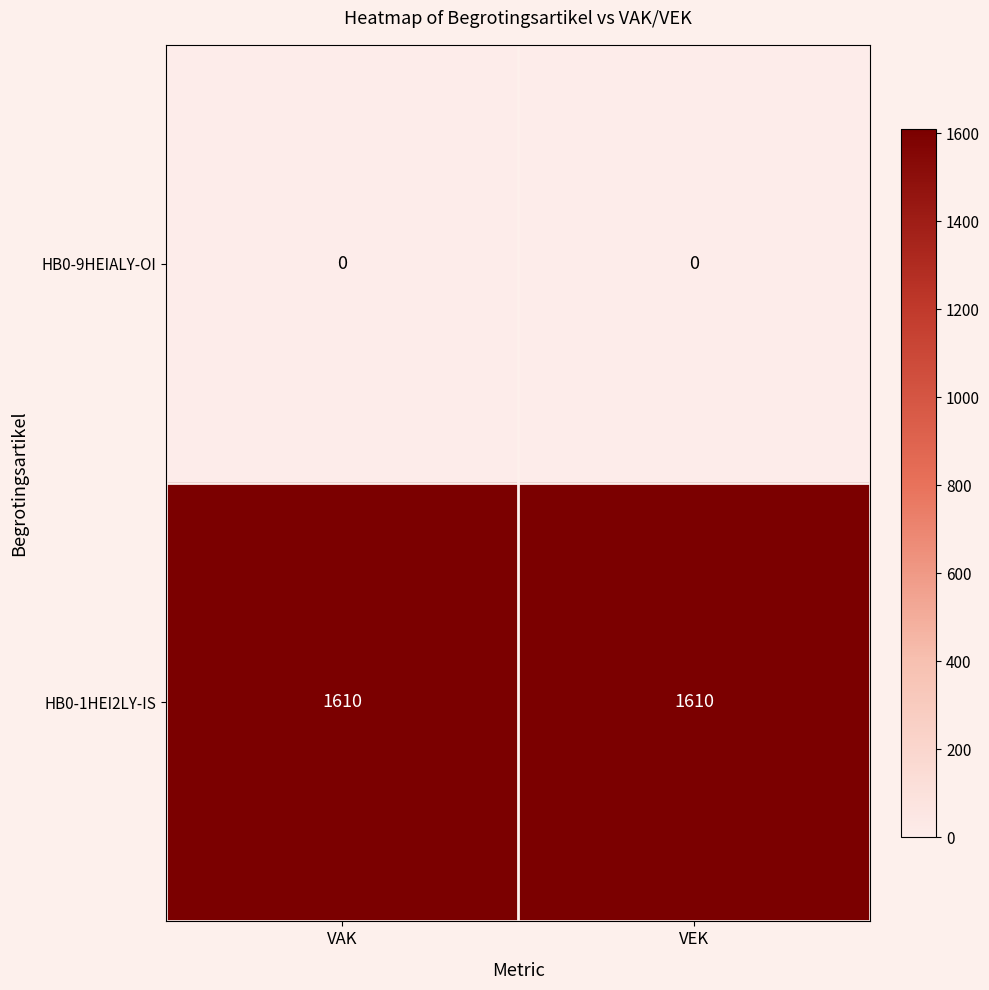

What is the sum of all HB0-1HEI2LY-IS values?

3220